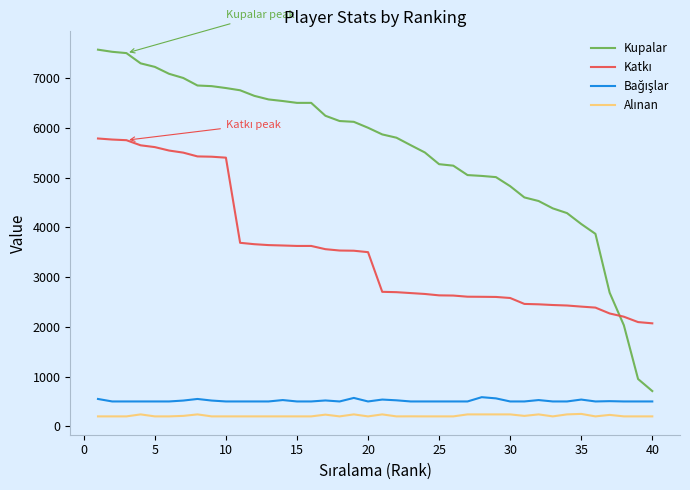

What is the difference between the maximum and minimum values in the Kupalar series?

6860